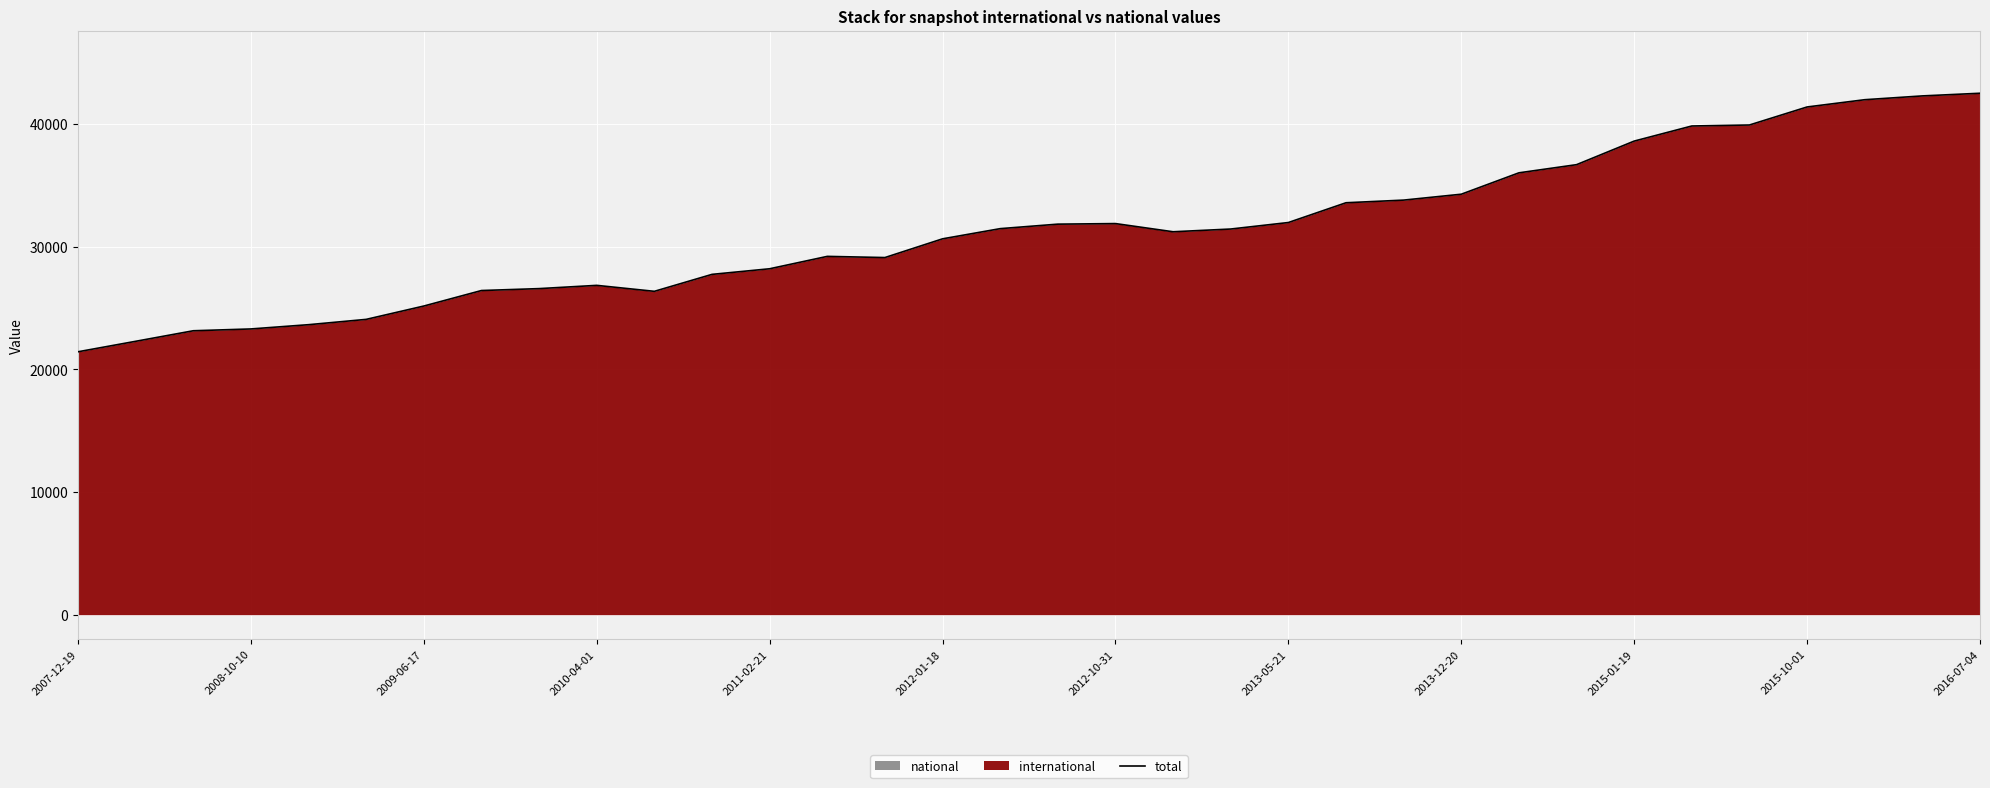

Reading left to right, what are all the values shown in this chart?

21435	22288	23148	23296	23643	24076	25164	26428	26584	26849	26363	27745	28202	29212	29116	30643	31473	31840	31886	31219	31442	31972	33584	33800	34280	36024	36689	38611	39842	39924	41393	41985	42295	42512